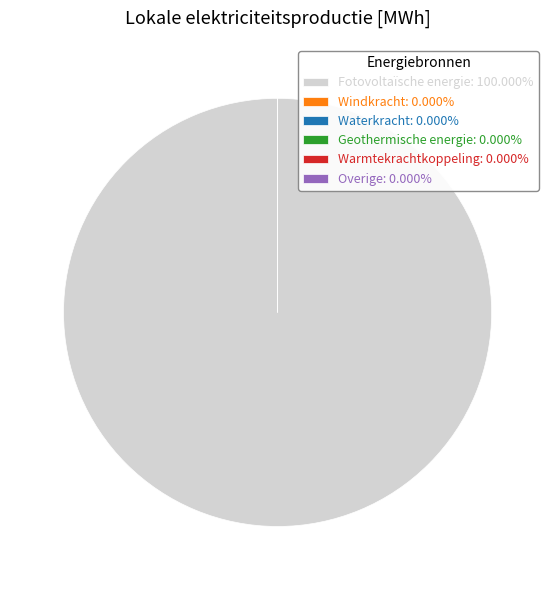

To the nearest percent, what portion does Fotovoltaïsche energie represent?

100%